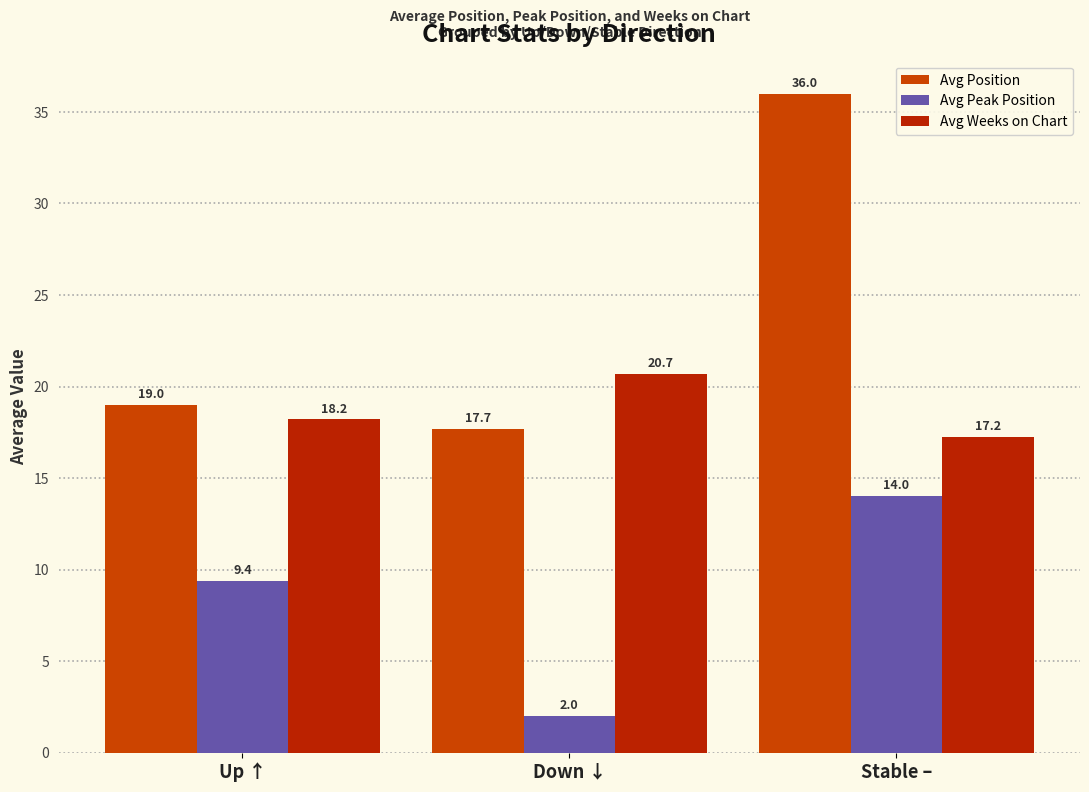

List the series in order of their peak value, lowest first.

Avg Peak Position, Avg Weeks on Chart, Avg Position